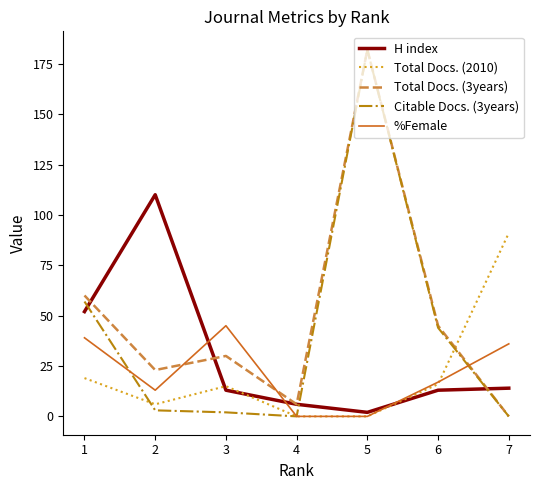

What is the approximate value of H index at 3, to the nearest 5?

15